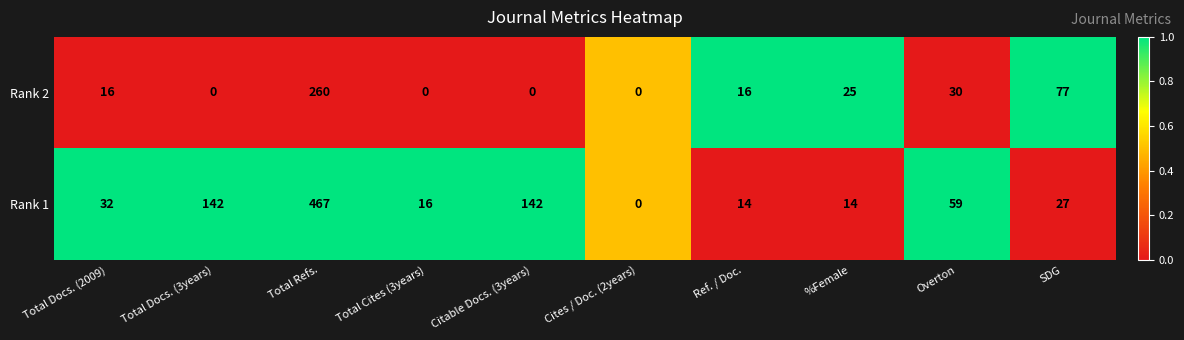

What is the average value of the Rank 1 series?

91